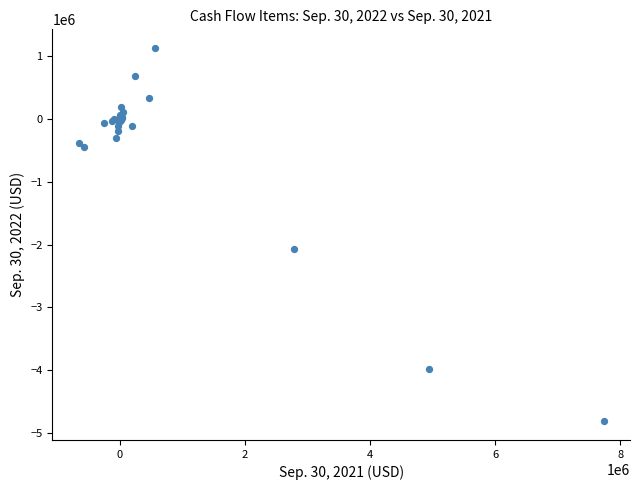

What Y value in the scatter plot is closest to -1841099?

-2067948